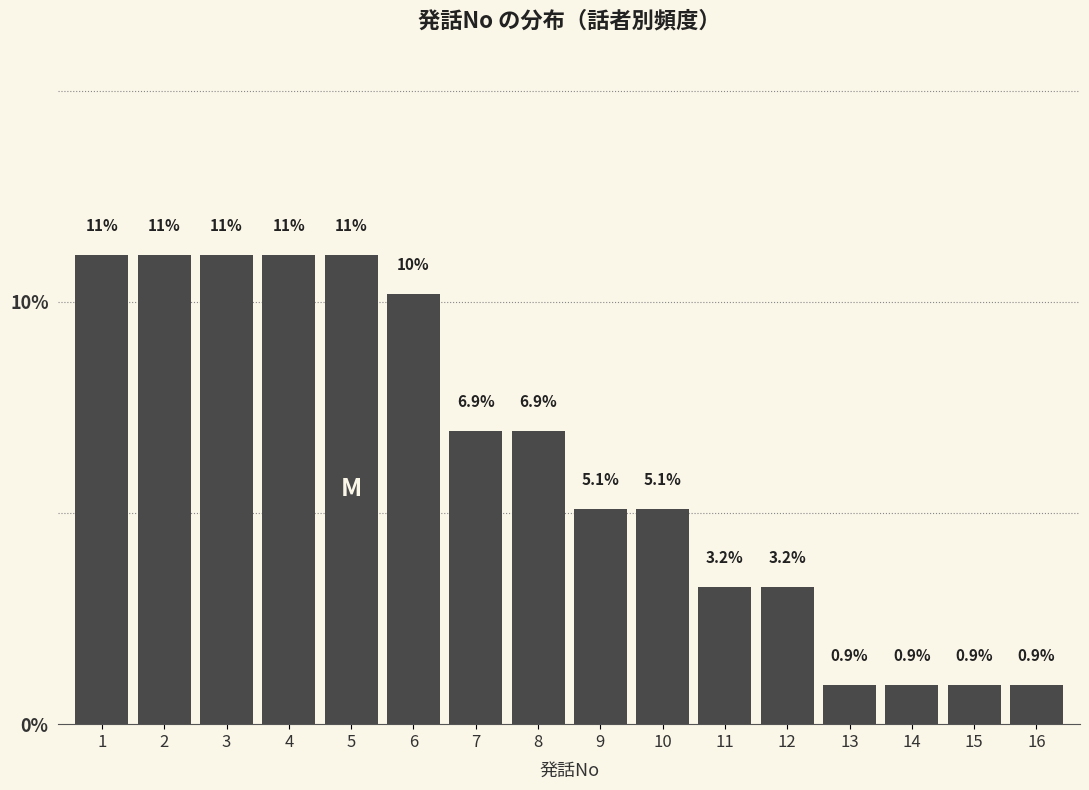

Reading right to left, transcribe all the data shown in this chart.

0.9	0.9	0.9	0.9	3.2	3.2	5.1	5.1	6.9	6.9	10.2	11.1	11.1	11.1	11.1	11.1